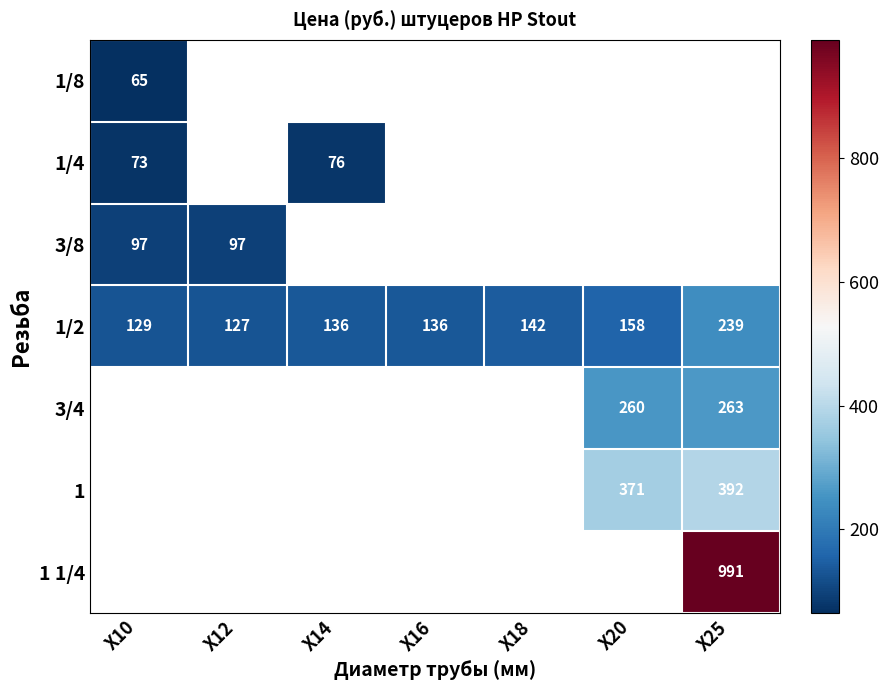

At which label is 1/2 closest to 183?

X20